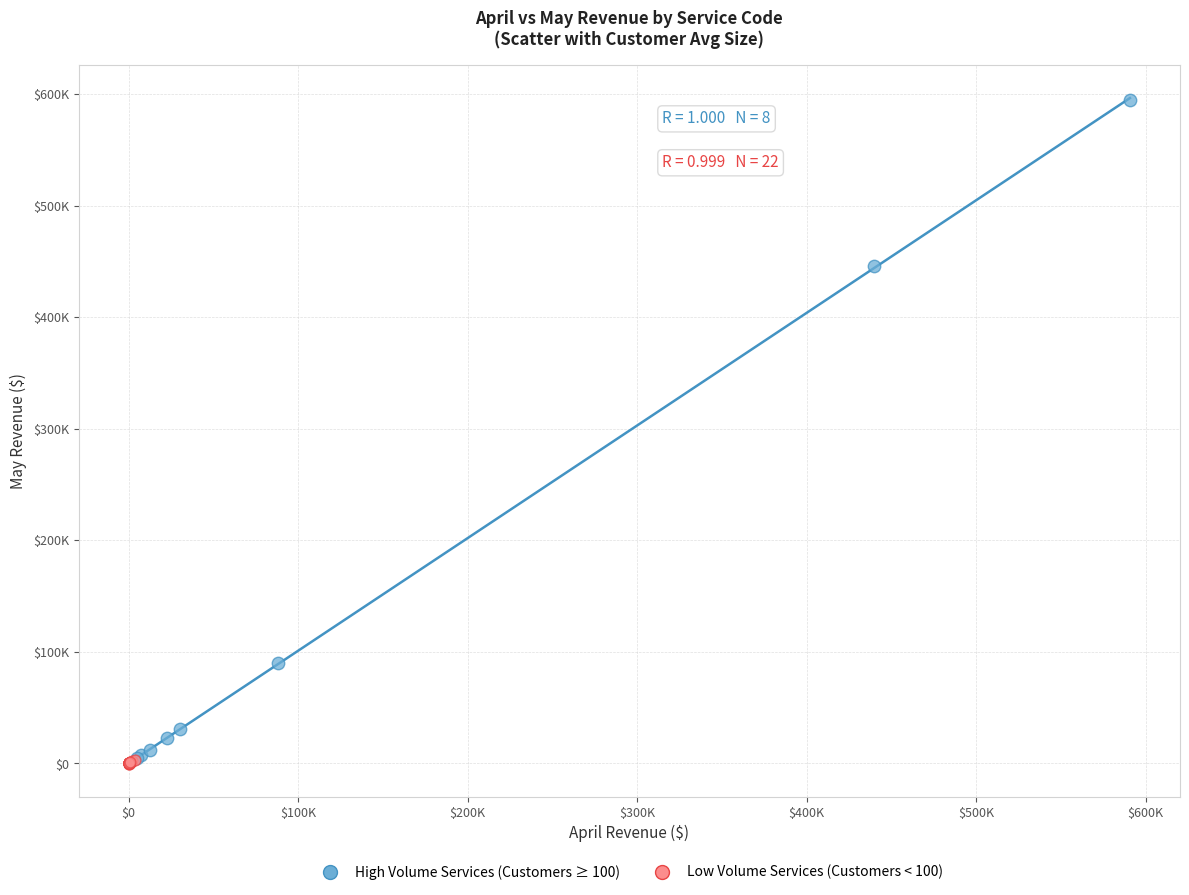

What are all the series names shown in the legend?

High Volume Services (Customers ≥ 100), Low Volume Services (Customers < 100)